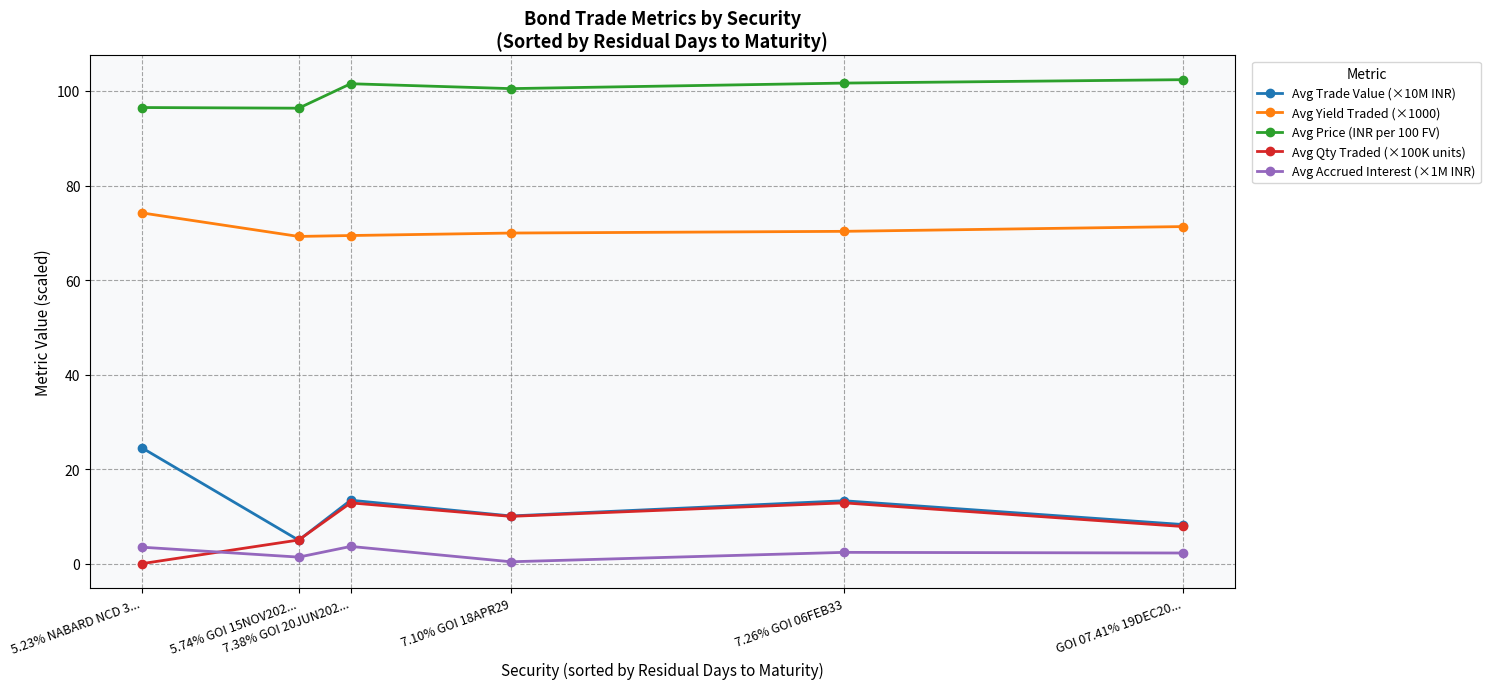

Rank the series by their maximum value, from lowest to highest.

Avg Accrued Interest (×1M INR), Avg Qty Traded (×100K units), Avg Trade Value (×10M INR), Avg Yield Traded (×1000), Avg Price (INR per 100 FV)